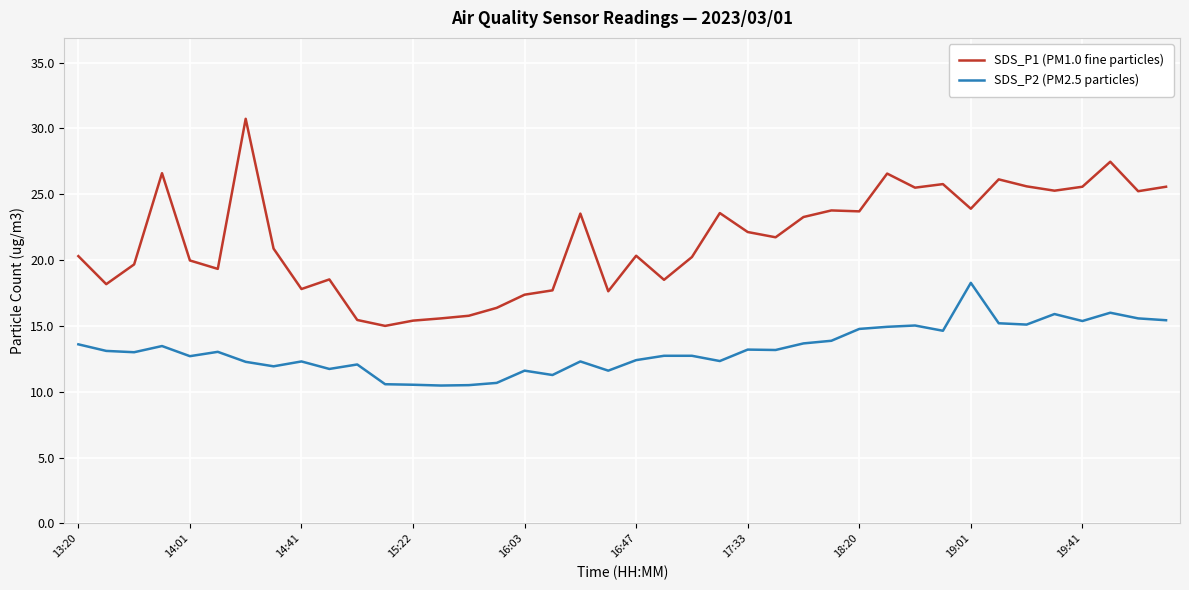

Does the chart have visible grid lines?

Yes